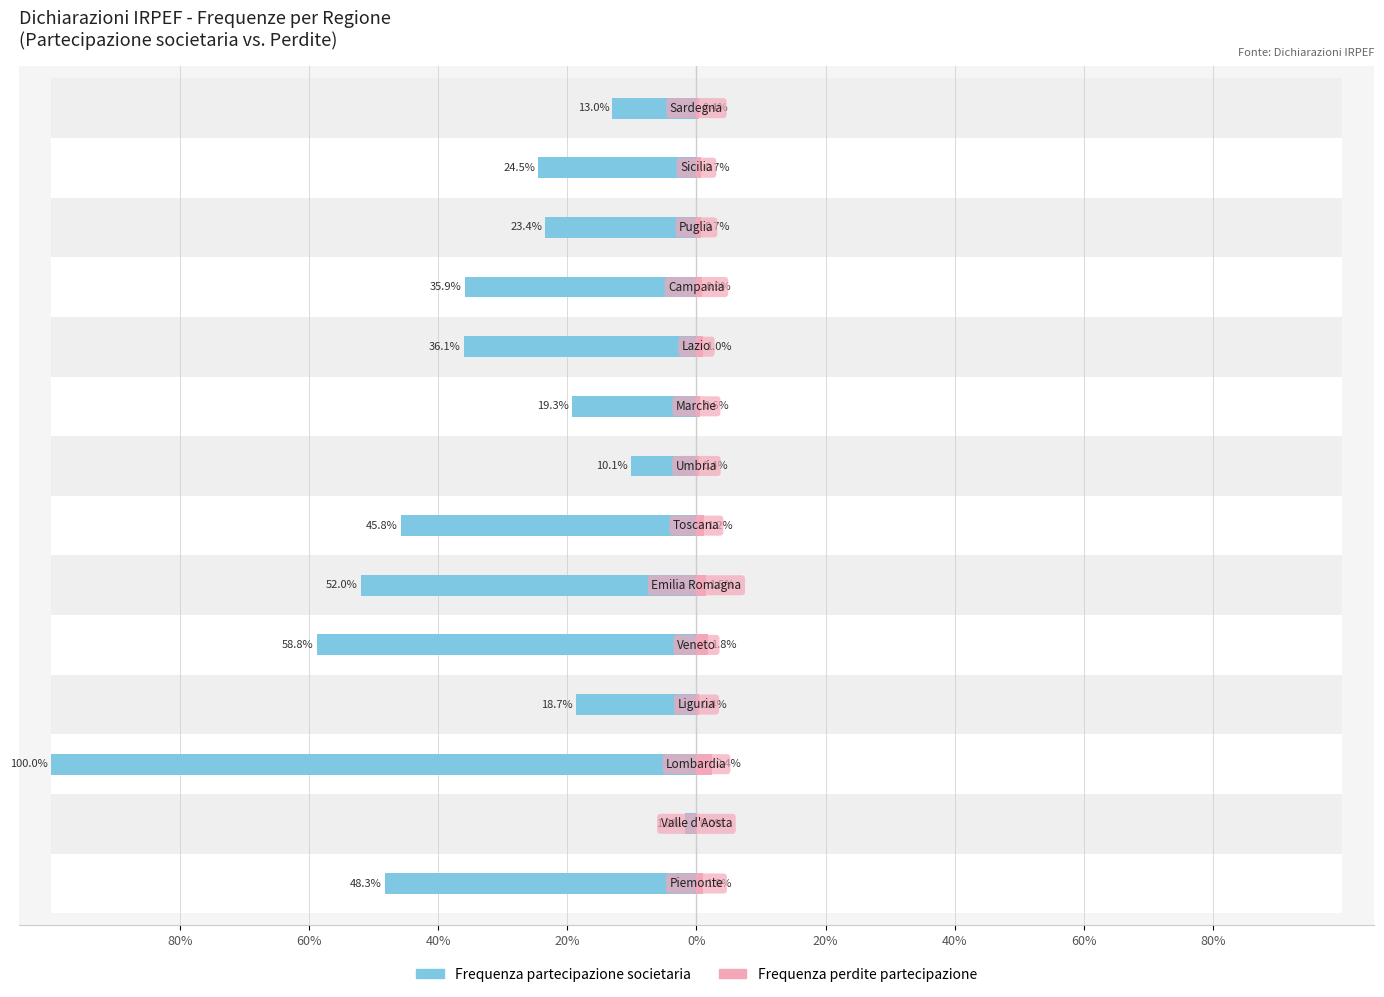

What is the value of the Frequenza perdite partecipazione bar at the 12th from the left?

0.7